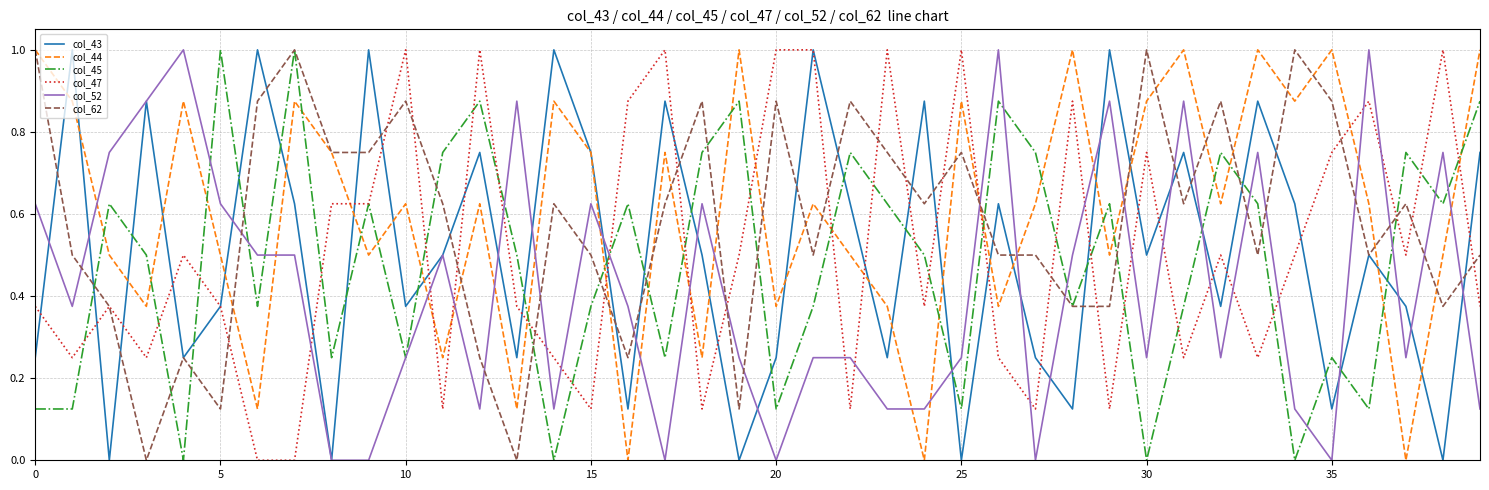

Is this an area chart (filled region under the line)?

No